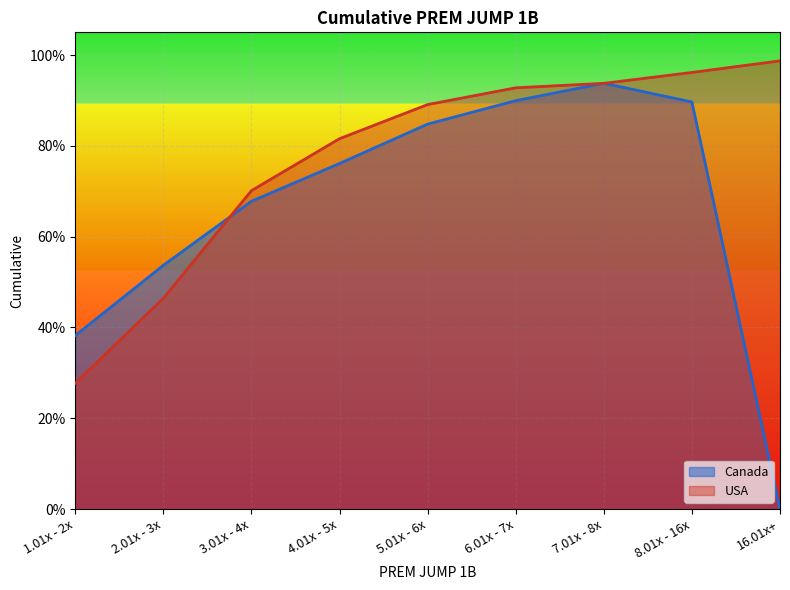

At which label does Canada reach its peak?

7.01x - 8x